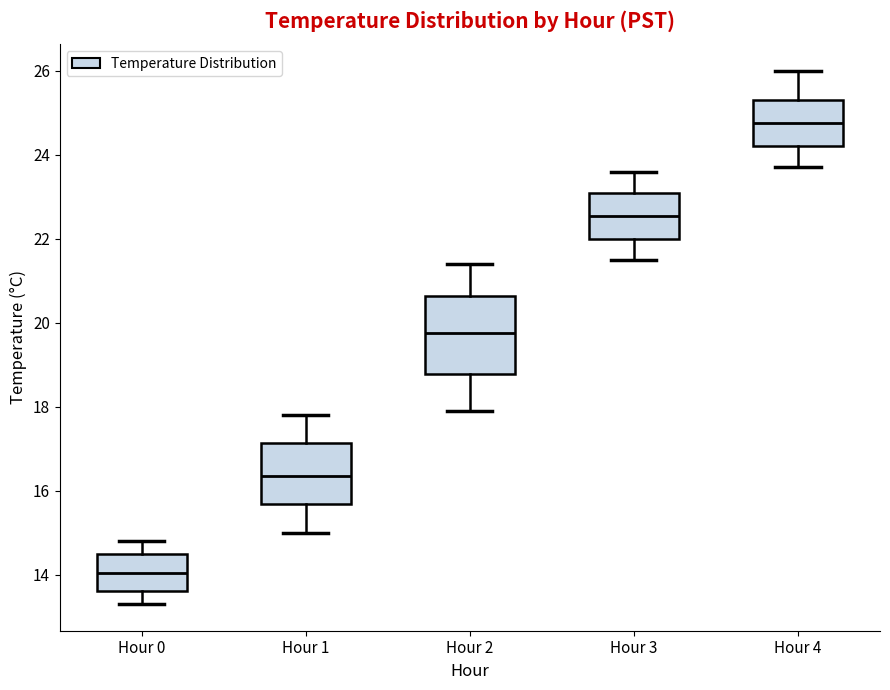

Which box's median line is the highest?

Hour 4